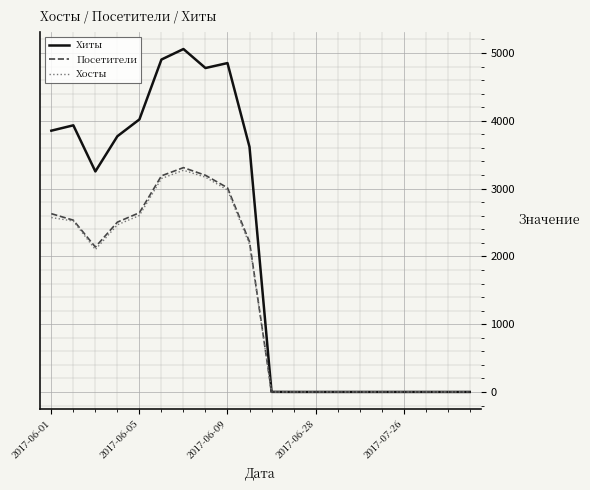

Which series has the largest total across all categories?

Хиты